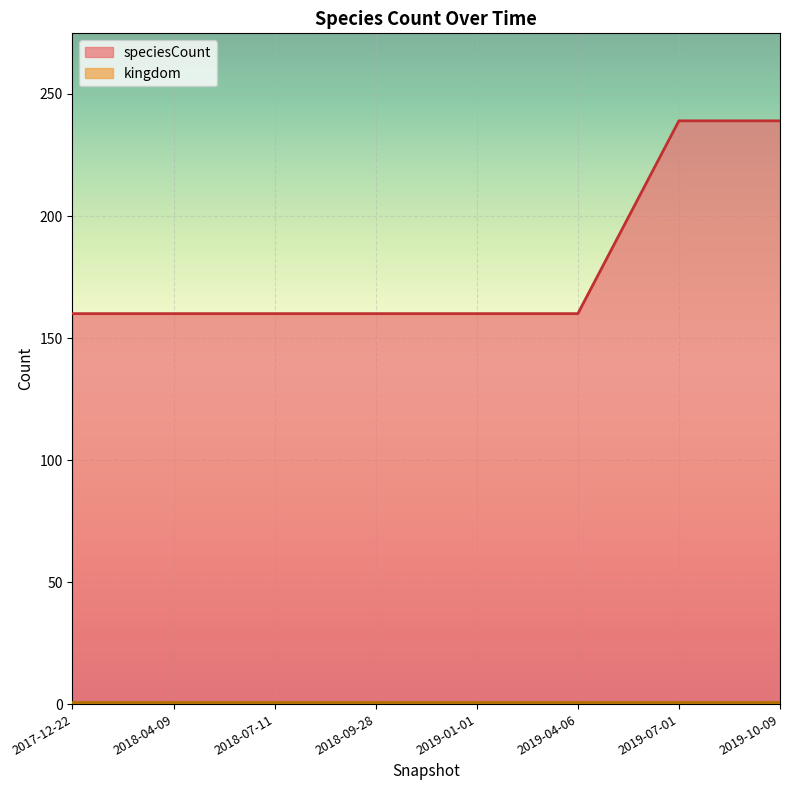

What is the label of the 4th point from the right?

2019-01-01